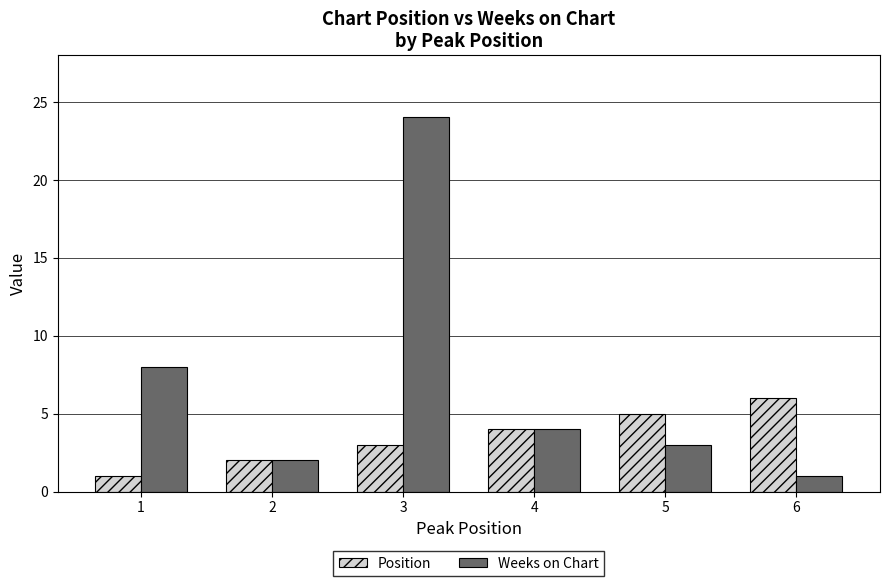

At which label does Position reach its peak?

6